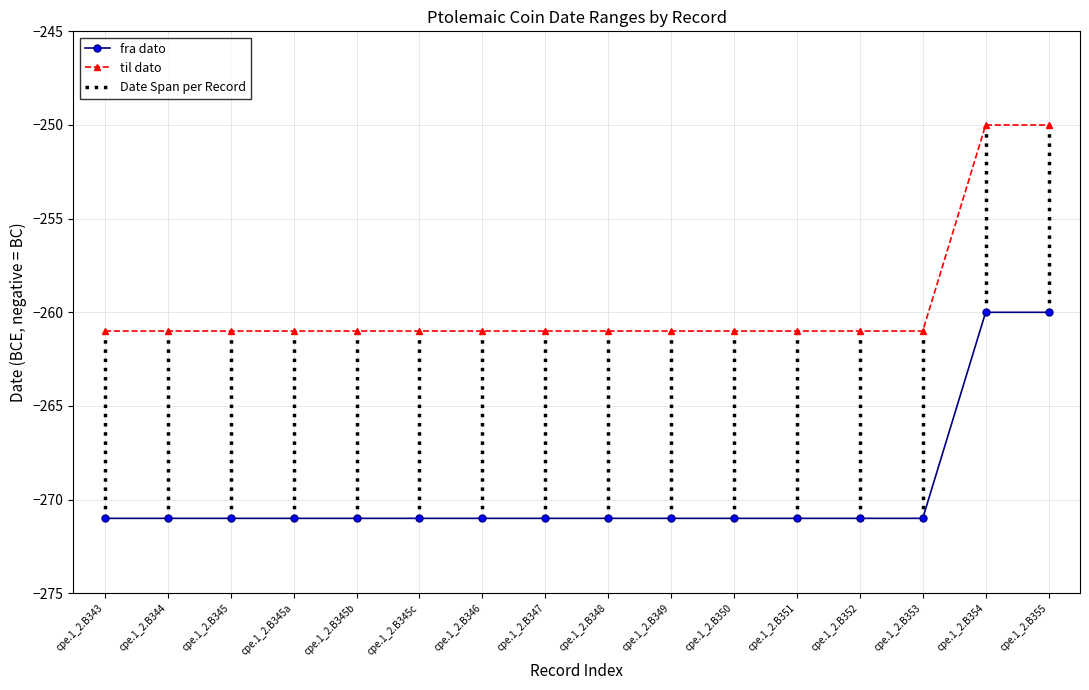

What is the minimum value for fra dato?

-271